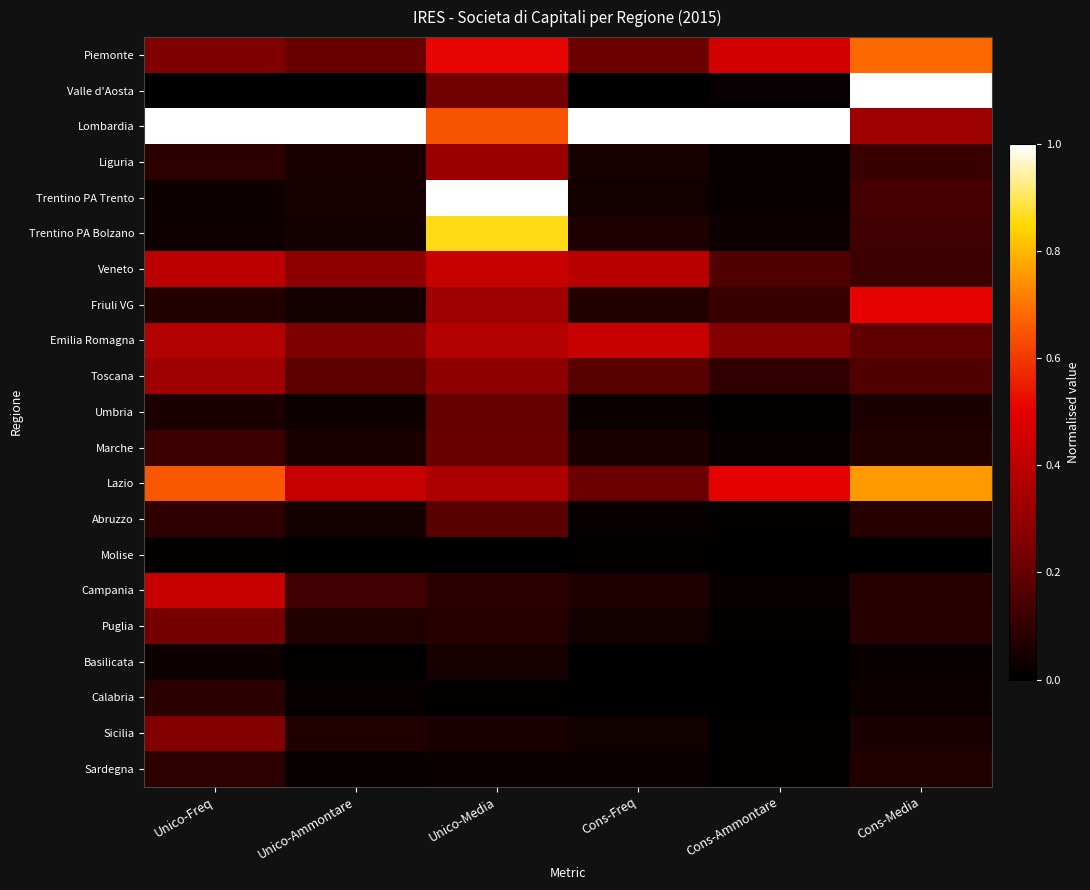

What is the spread (max minus min) of values at Unico-Media?

1.0